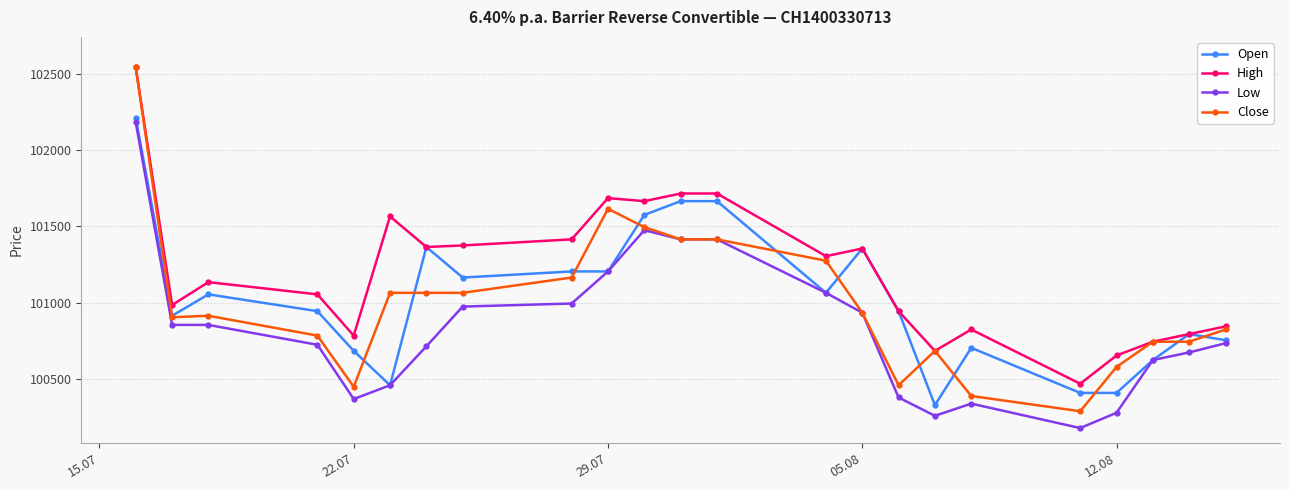

What is the value of the Close point at the 7th from the left?

101065